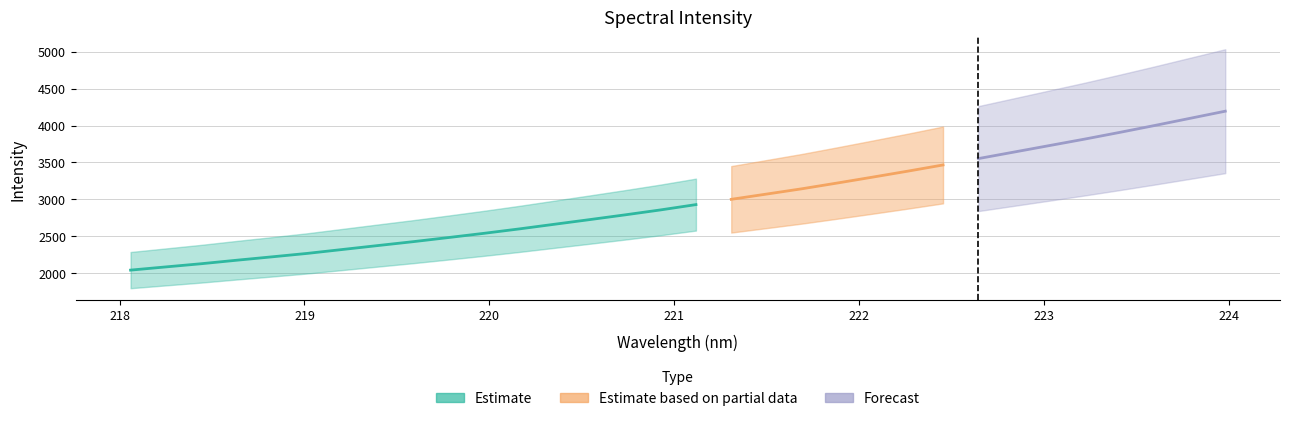

What is the average value?

2973.7